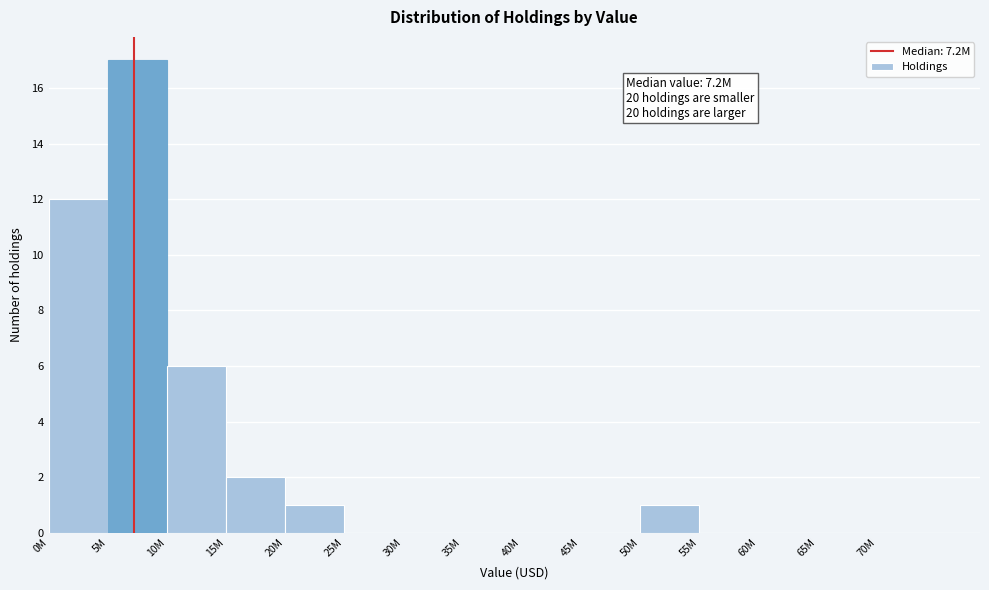

Reading right to left, transcribe all the data shown in this chart.

70M=0	65M=0	60M=0	55M=0	50M=1	45M=0	40M=0	35M=0	30M=0	25M=0	20M=1	15M=2	10M=6	5M=17	0M=12